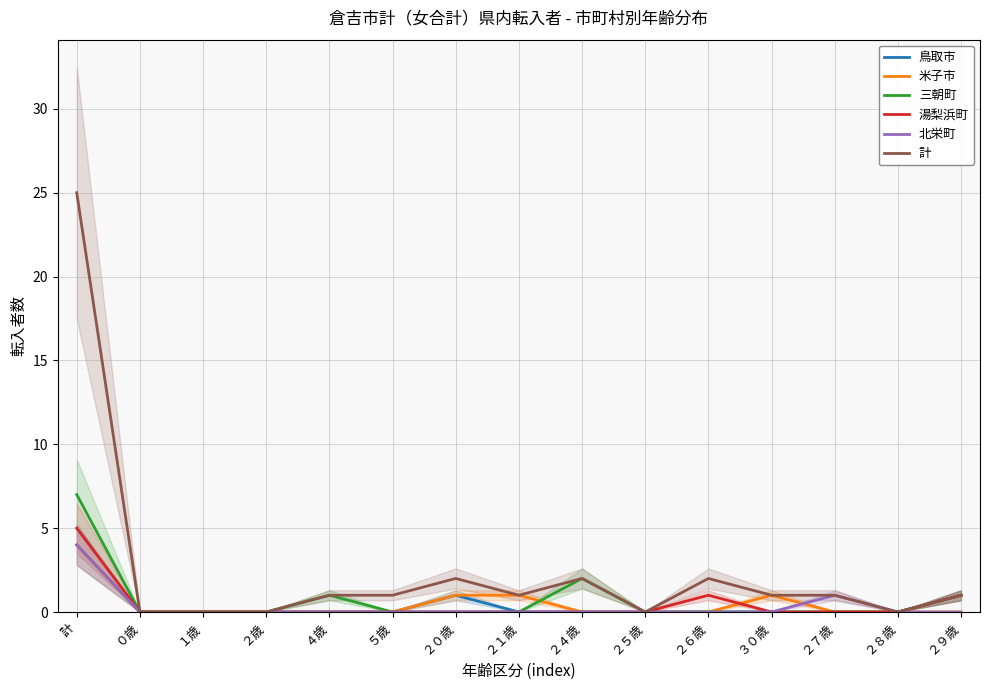

Reading left to right, list all the values displayed in this chart.

鳥取市: 4	0	0	0	0	0	1	0	0	0	0	0	0	0	1
米子市: 4	0	0	0	0	0	1	1	0	0	0	1	0	0	0
三朝町: 7	0	0	0	1	0	0	0	2	0	0	0	0	0	1
湯梨浜町: 5	0	0	0	0	0	0	0	0	0	1	0	0	0	1
北栄町: 4	0	0	0	0	0	0	0	0	0	0	0	1	0	0
計: 25	0	0	0	1	1	2	1	2	0	2	1	1	0	1